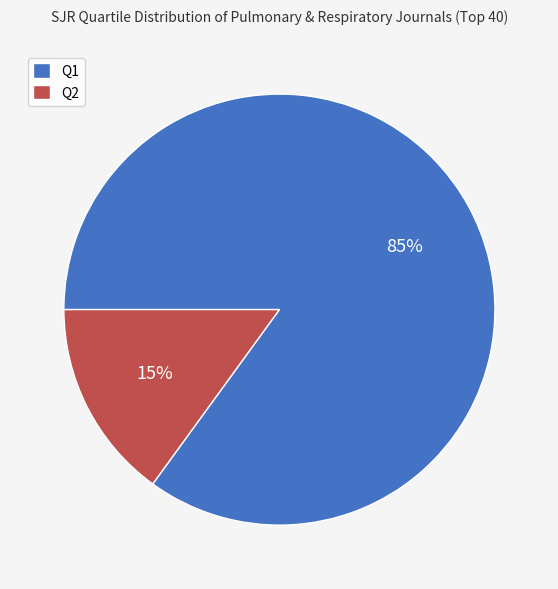

Do Q1 and Q2 together represent more than half of the pie?

Yes